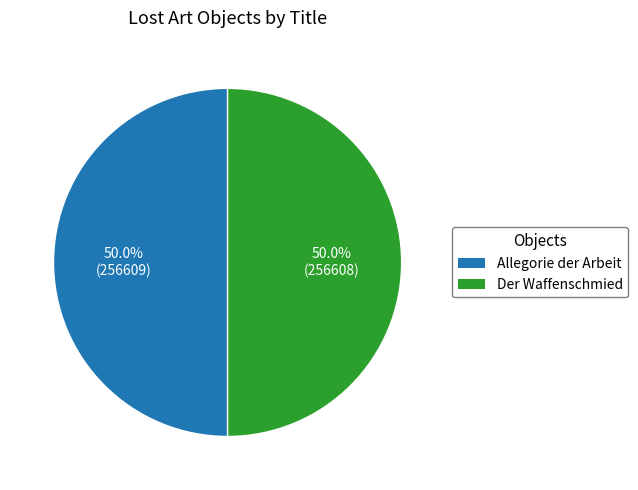

How many segments does this pie chart have?

2